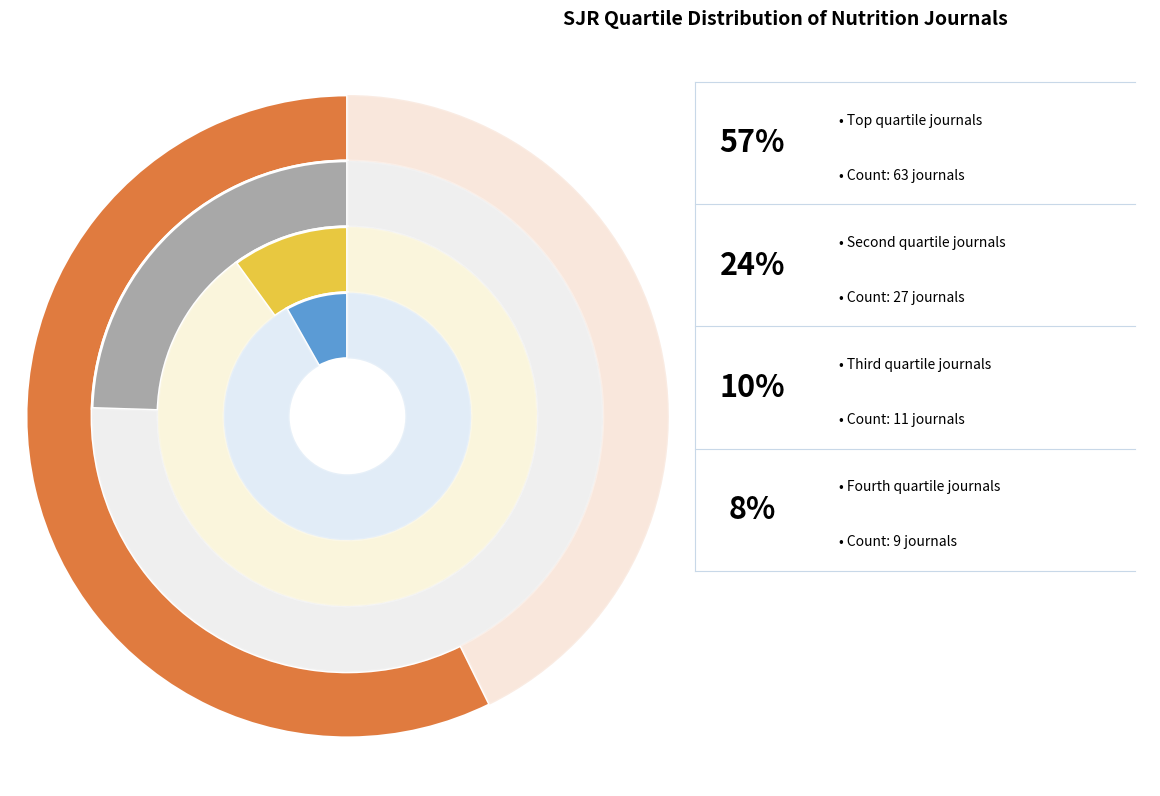

Count the number of slices in the pie.

4